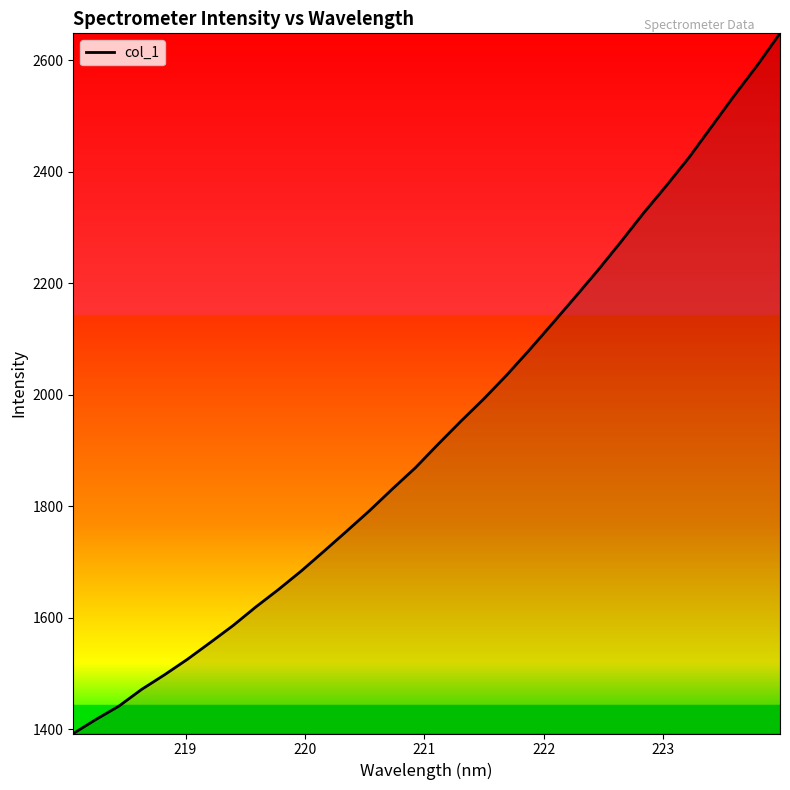

What is the minimum value shown in the chart?

1392.4